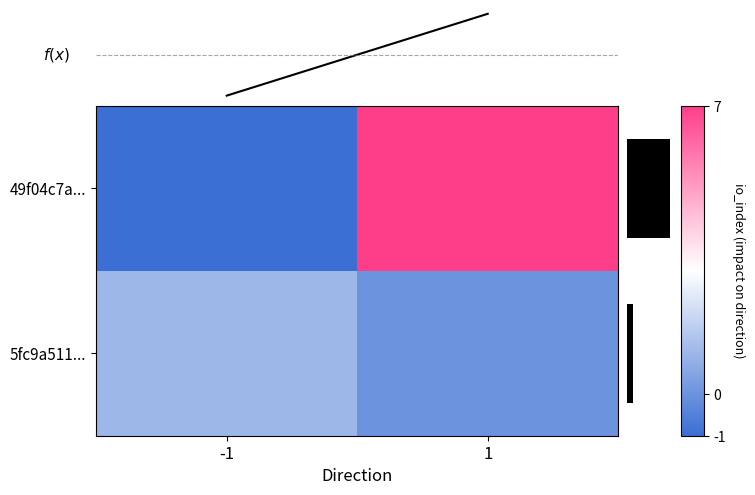

Between 1 and -1, which is larger?

1